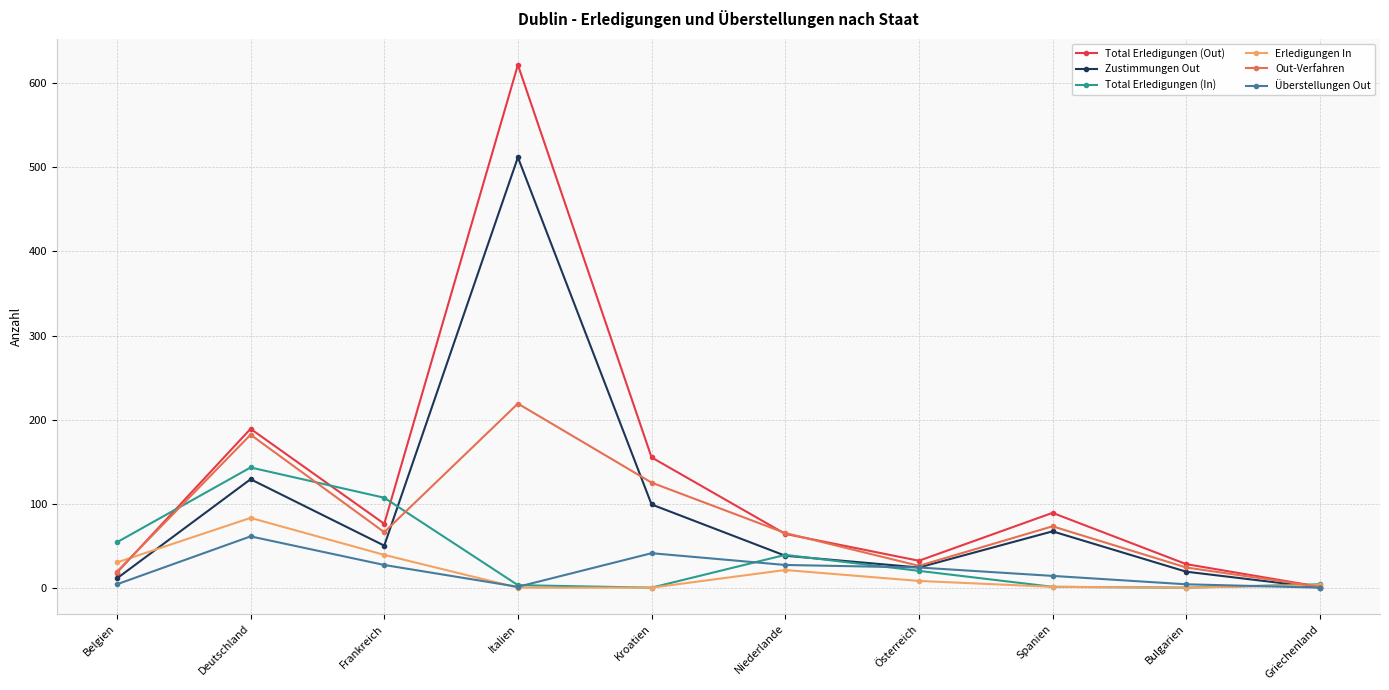

Which series has the largest range (max minus min)?

Total Erledigungen (Out)